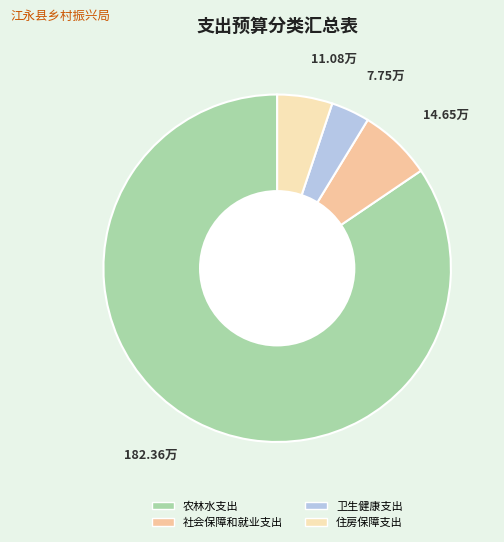

Which category has the biggest portion of the pie?

农林水支出